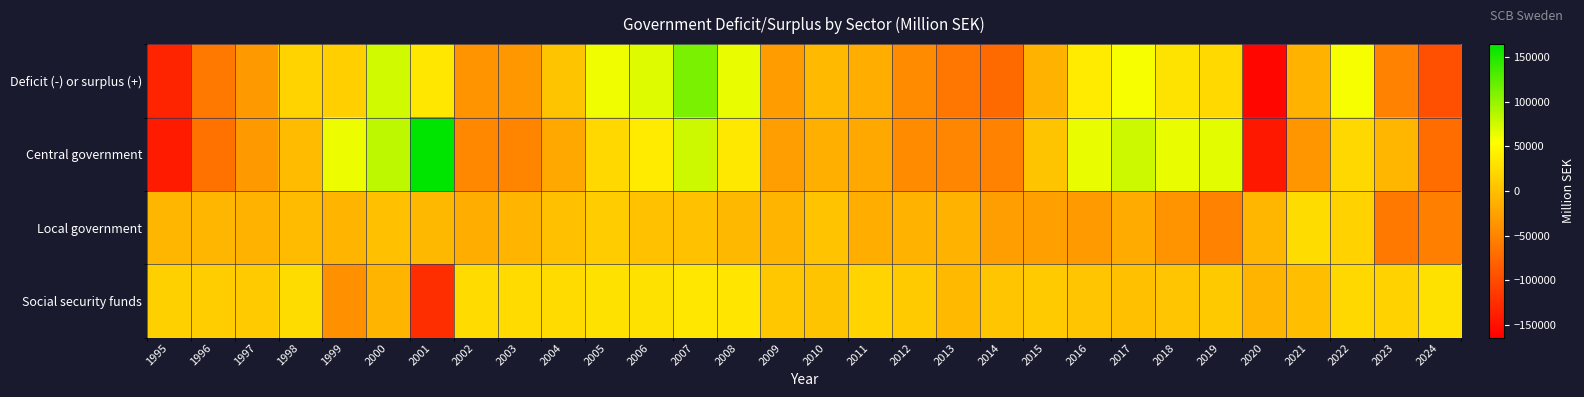

Which series has the largest range (max minus min)?

Central government